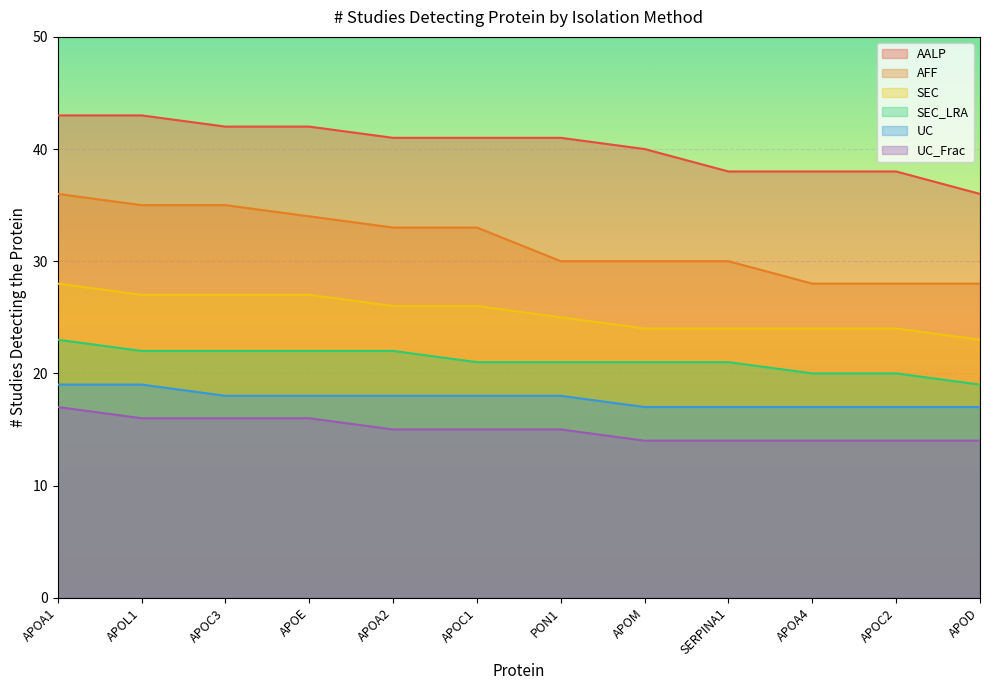

How many lines are shown in the chart?

6